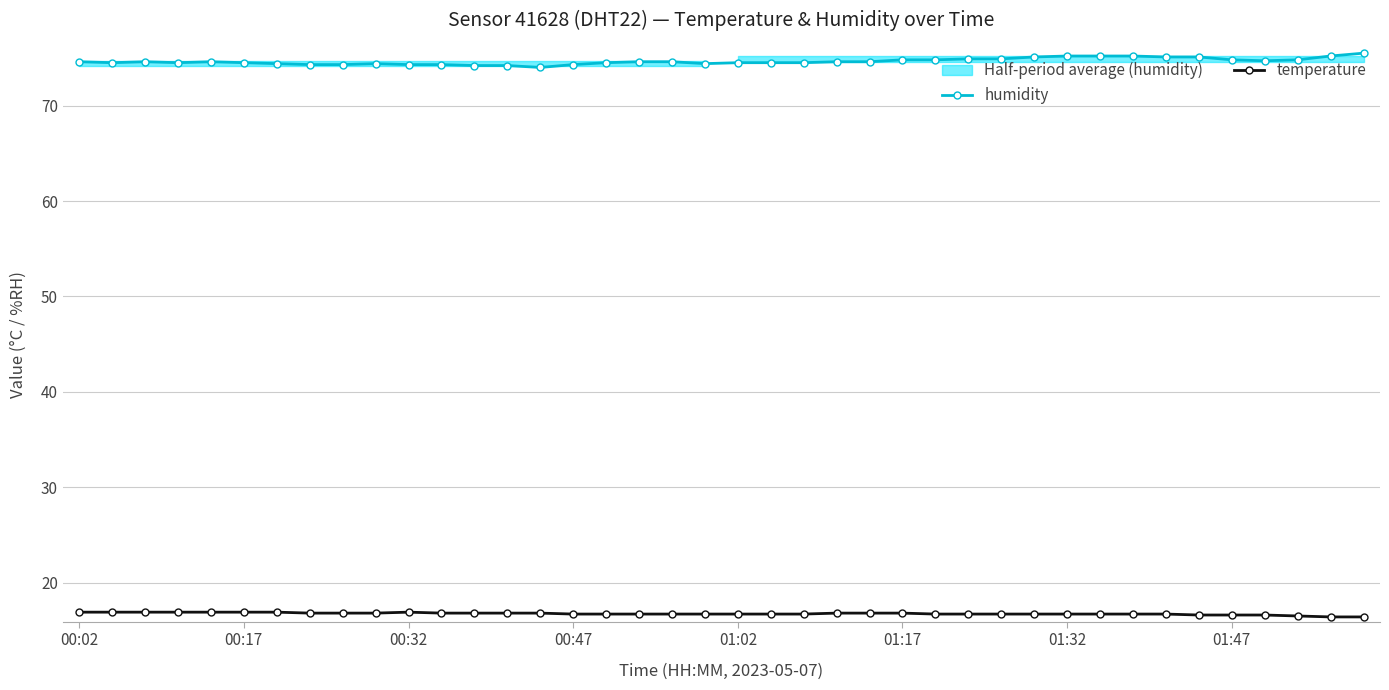

Is the value of temperature at 16 greater than the value of humidity at 38?

No